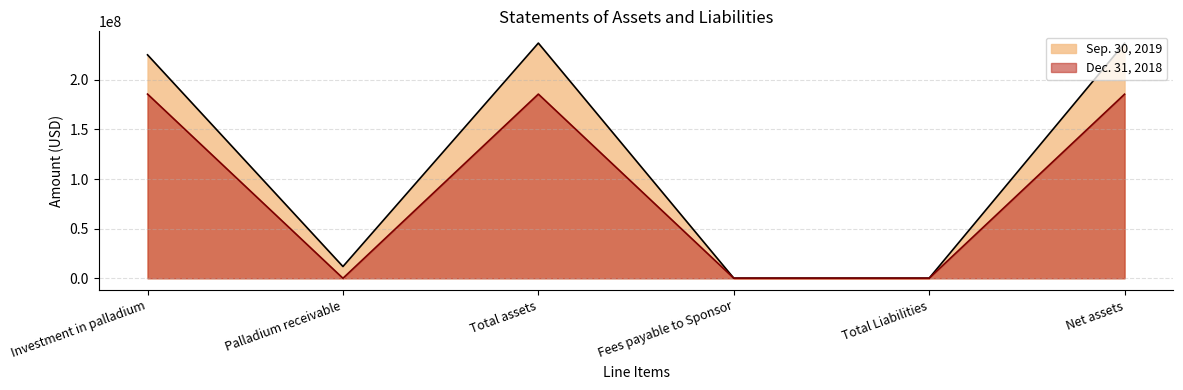

How many interior local peaks does the Sep. 30, 2019 series have?

1